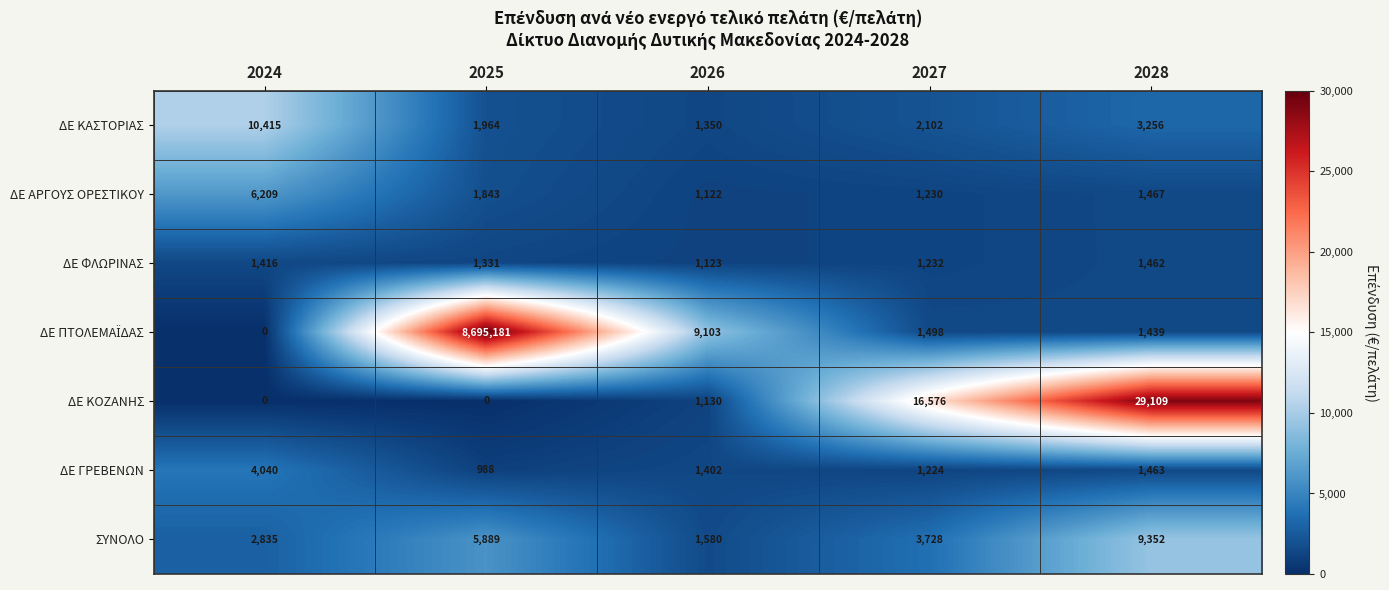

At which category is the sum across all series the highest?

2025